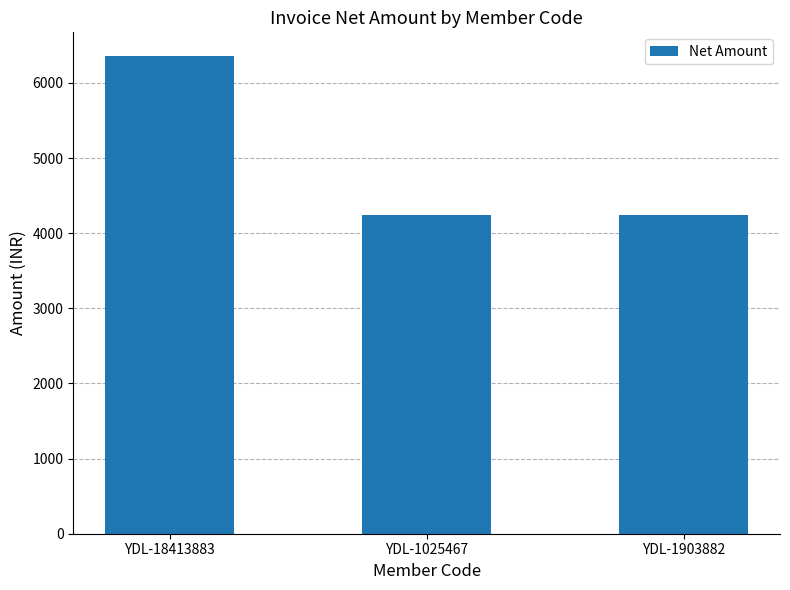

The value at YDL-18413883 is 6355.9. True or false?

True